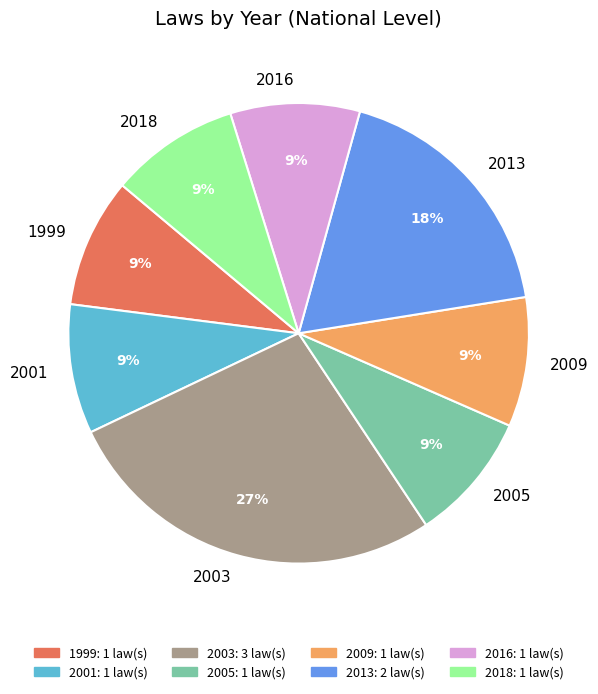

Between 2005 and 2003, which is larger?

2003